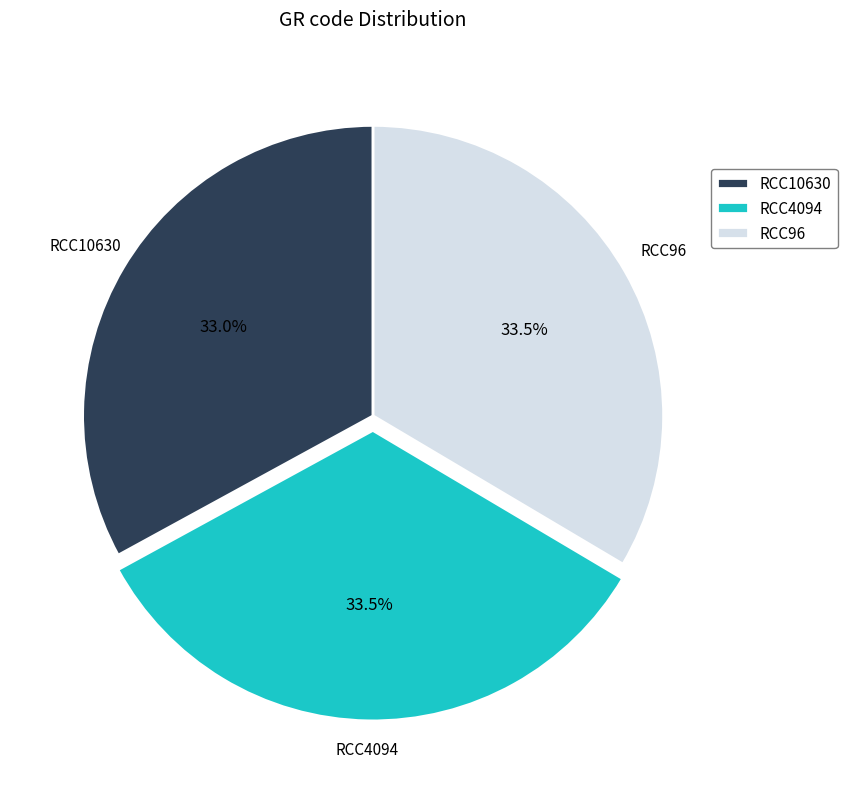

Approximately how many times larger is the value at RCC4094 compared to RCC96?

1.0